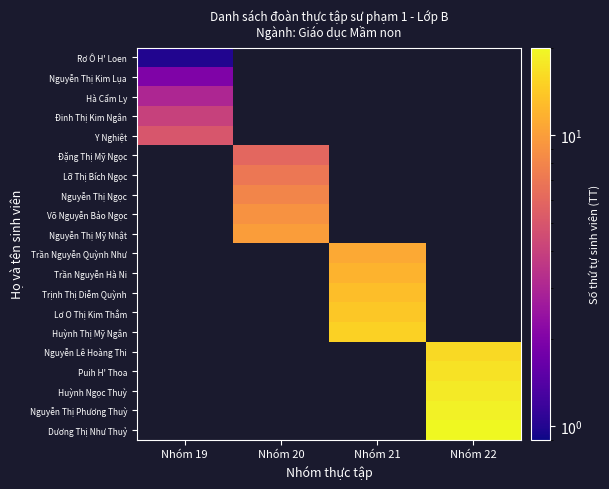

The Đặng Thị Mỹ Ngọc series shows 6.0 at Nhóm 20. True or false?

True